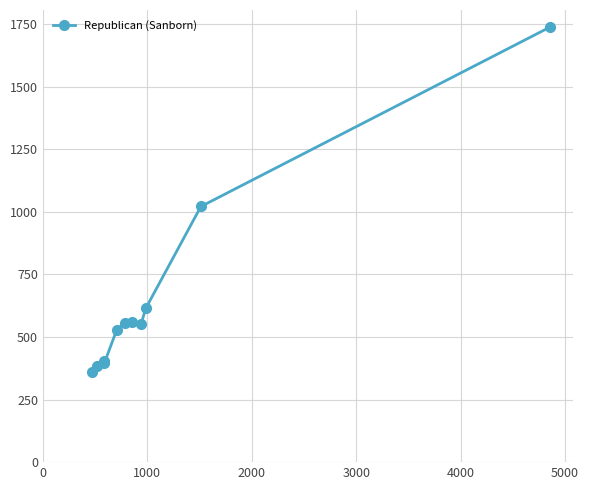

Is this an area chart (filled region under the line)?

No